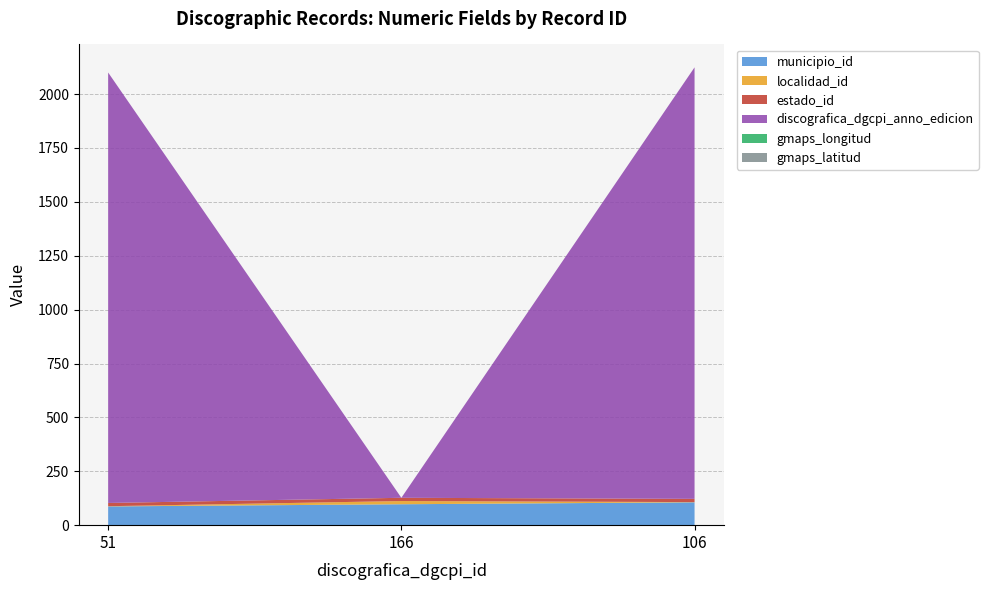

Reading left to right, what are all the values shown in this chart?

municipio_id: 51=87	166=97	106=106
localidad_id: 51=1	166=15	106=1
estado_id: 51=15	166=15	106=15
discografica_dgcpi_anno_edicion: 51=1997	166=0	106=2002
gmaps_longitud: 51=0	166=0	106=0
gmaps_latitud: 51=0	166=0	106=0